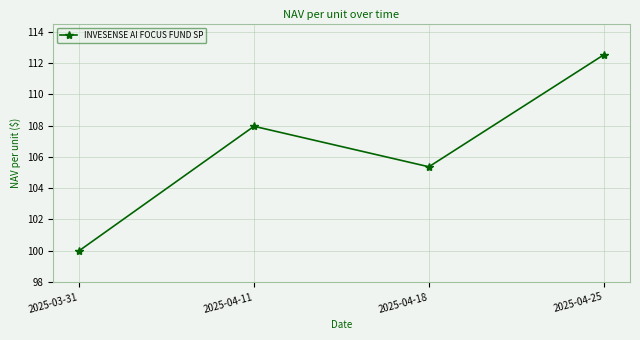

At which label does the data first exceed 107?

2025-04-11